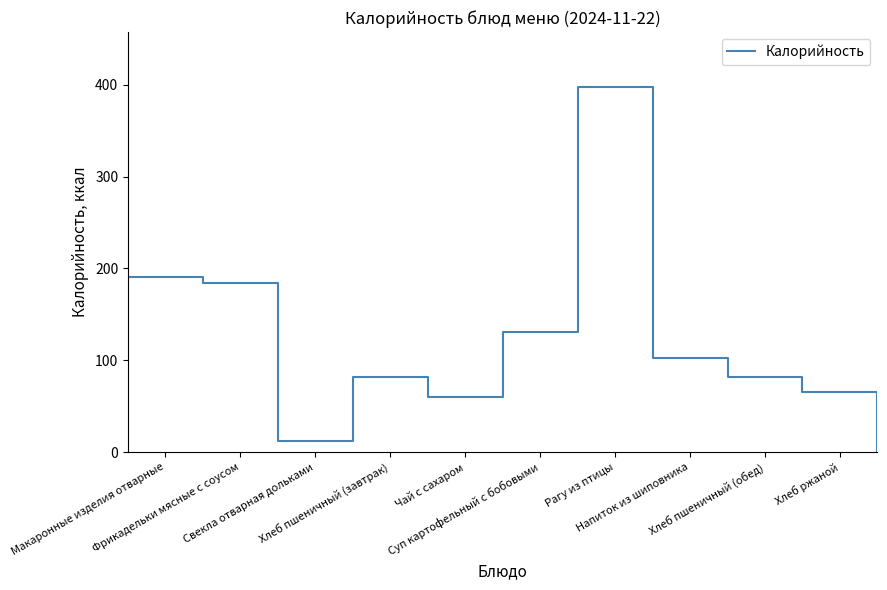

What is the smallest value displayed?

12.6